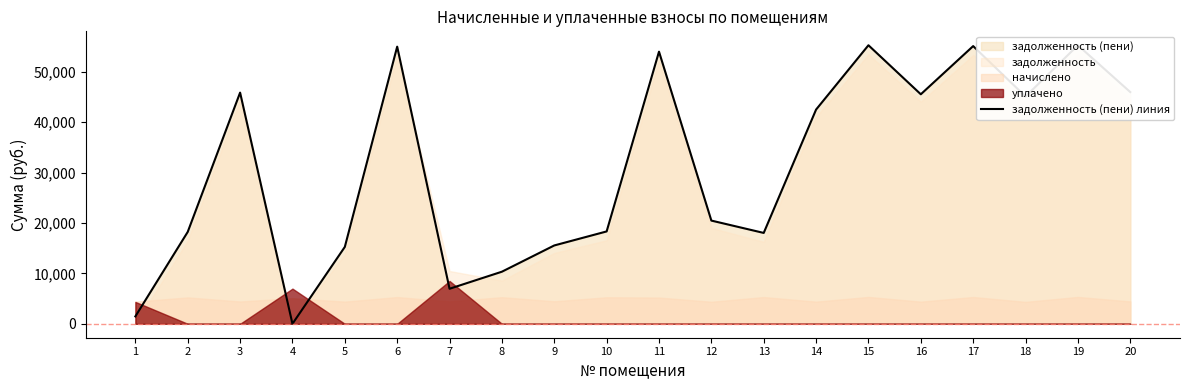

What is the average value?

31208.3